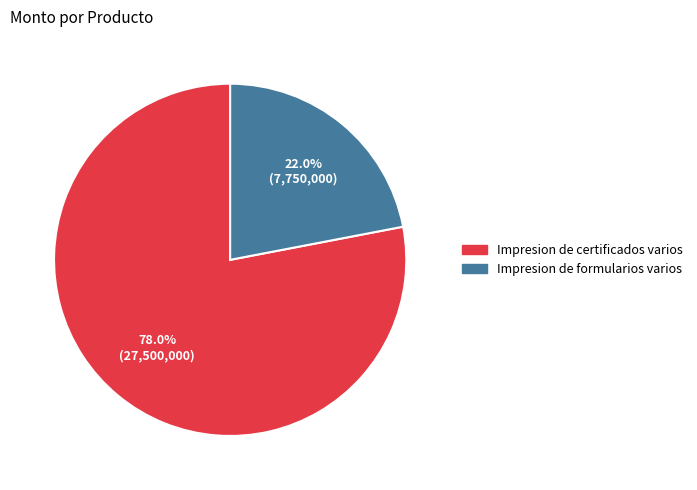

Does Impresion de certificados varios represent more than half of the total?

Yes